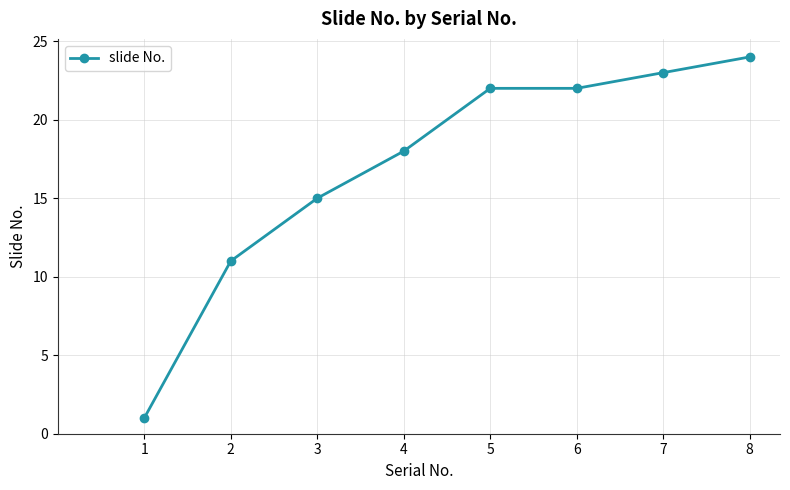

What is the sum of the values at 7 and 4?

41